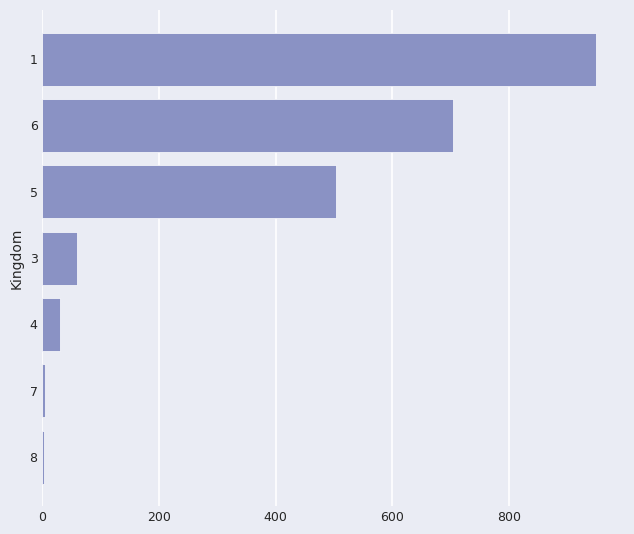

At which label is the value closest to 476?

5